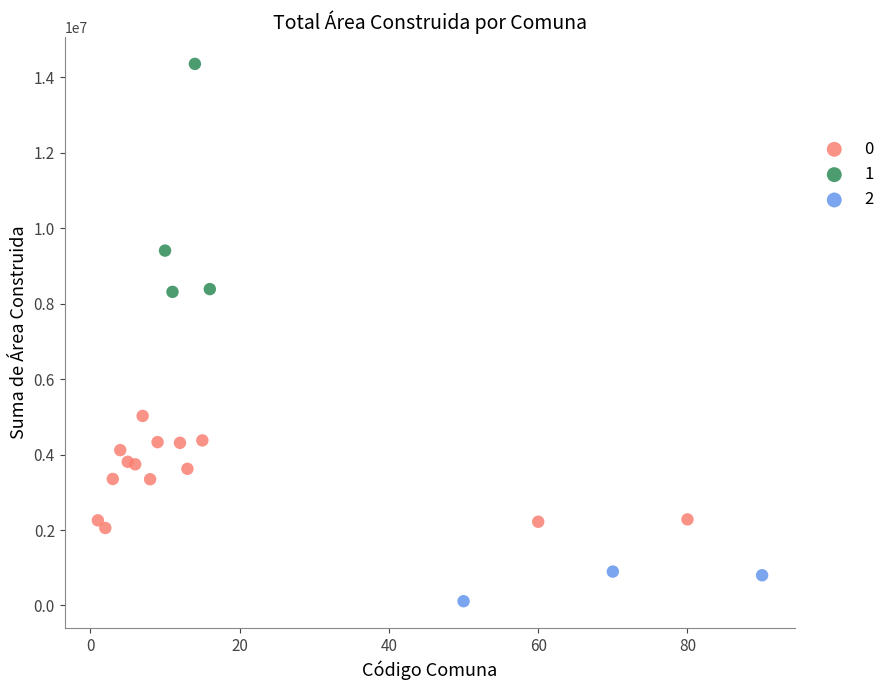

Which series has the widest spread of Y values?

1